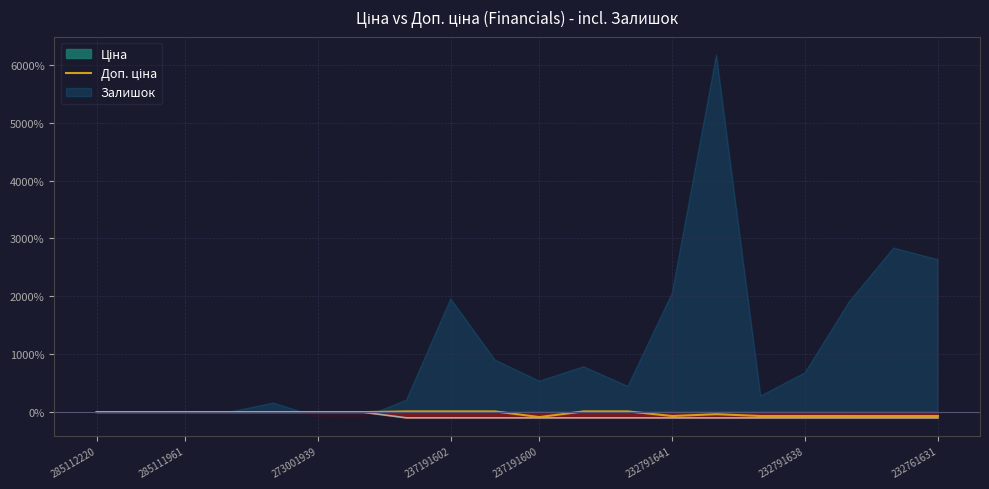

What is the difference between the second highest and second lowest values?

80.3